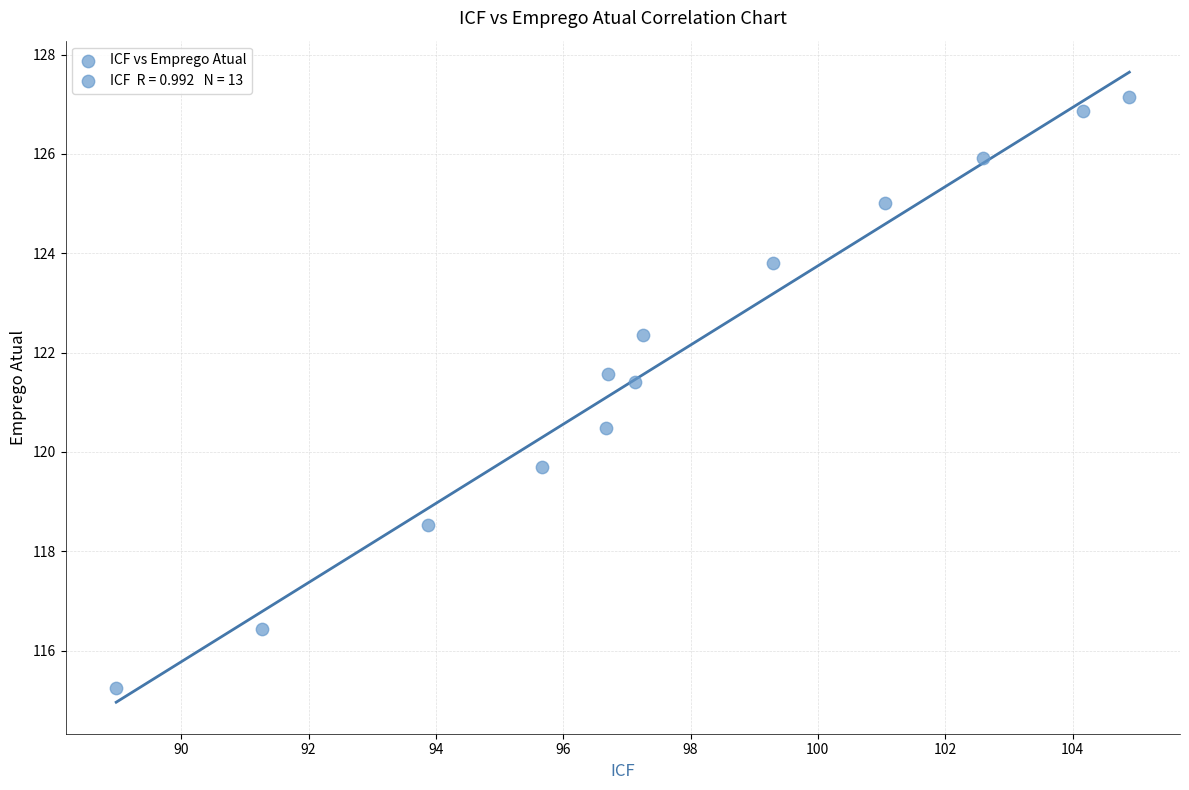

What is the range of X values (max minus min)?

15.9